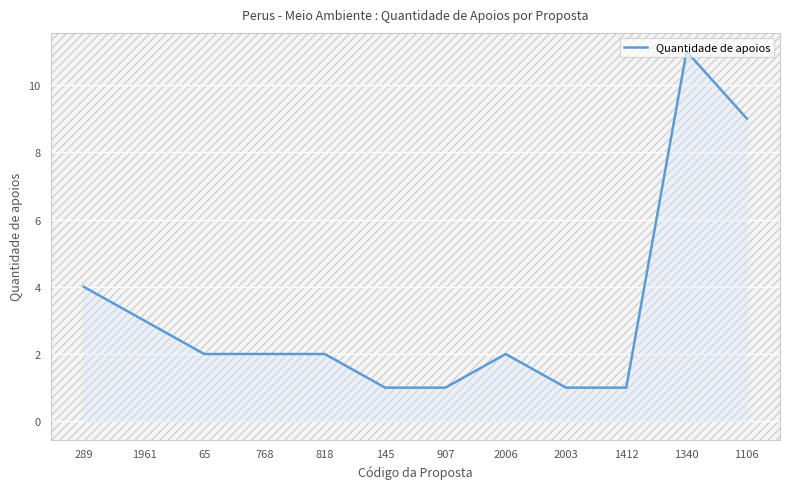

How many values are between 1 and 4?

10